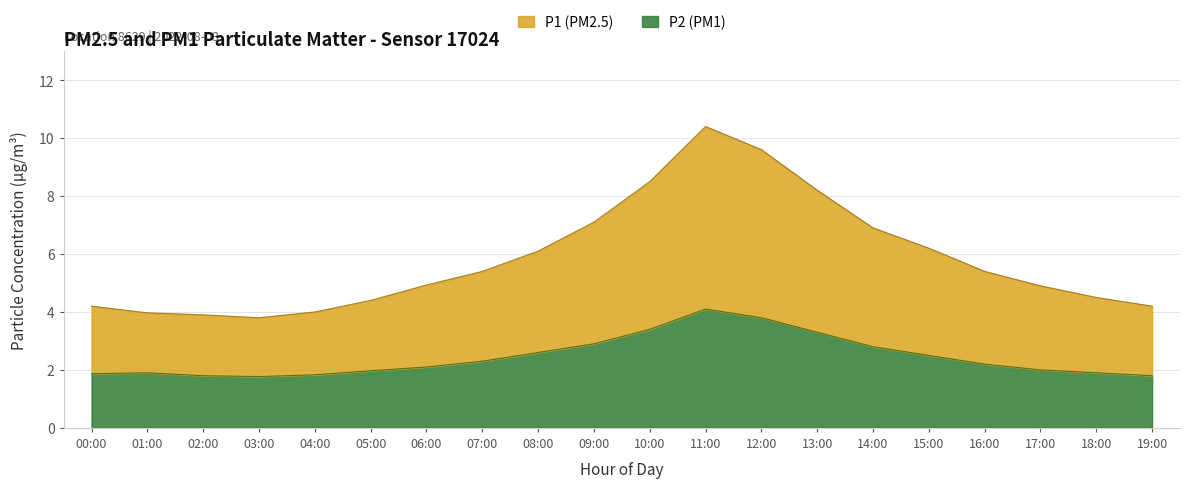

Is it true that P1 equals 4.7 at 09:00?

False